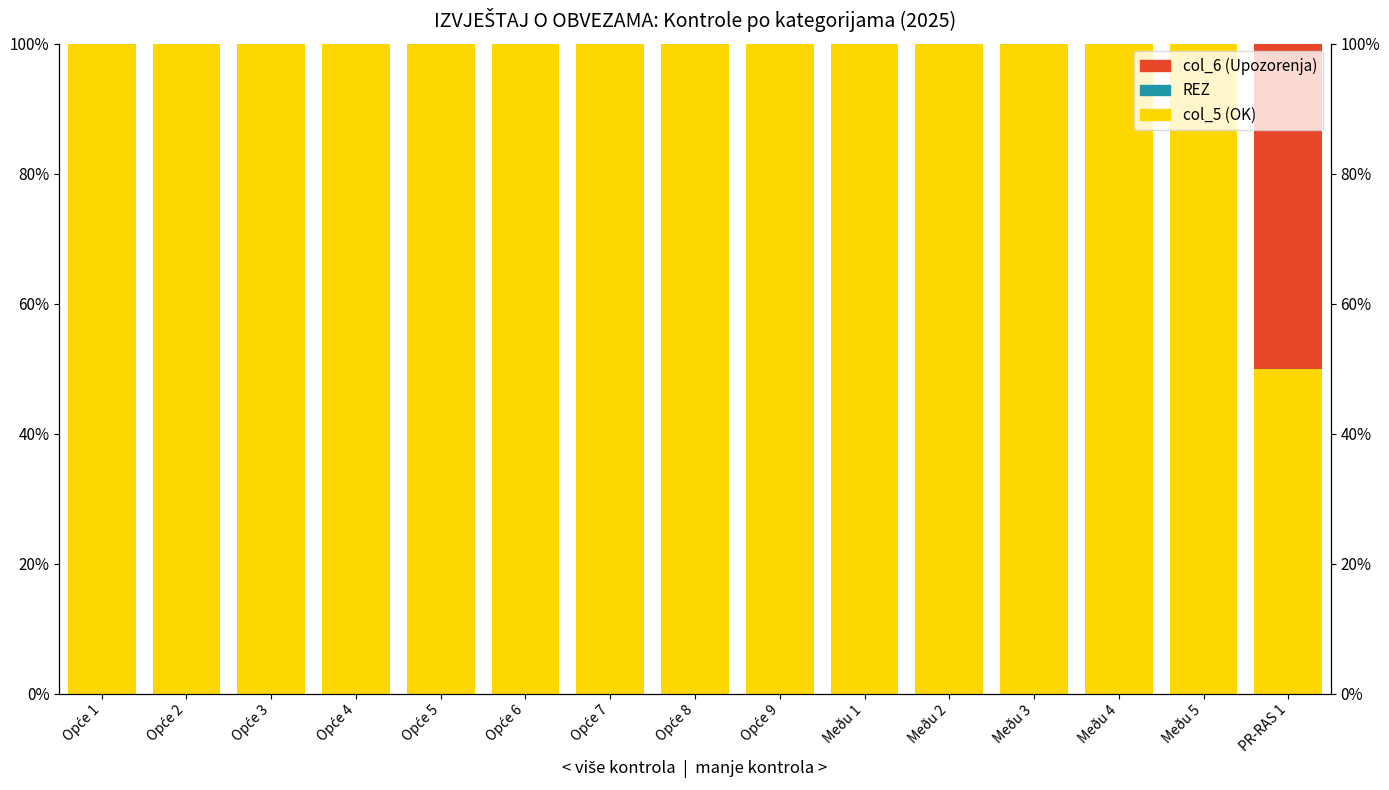

How many data points in col_6 (Upozorenja) are above 0?

1